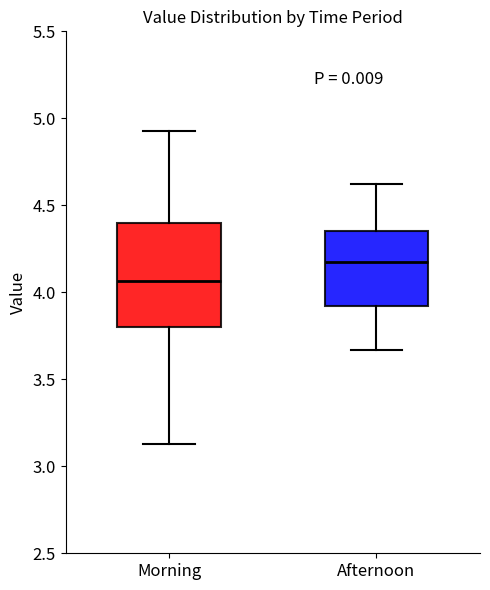

Reading left to right, transcribe this box plot: for each box, give where its median line is, the range the box spans, and where its two whiskers end, as read against the y-axis. The values are not printed on the chart, so give them approximately, as read against the axis.

Morning: median 4.05, box 3.80 to 4.40, whiskers 3.15 to 4.95
Afternoon: median 4.20, box 3.90 to 4.35, whiskers 3.65 to 4.60